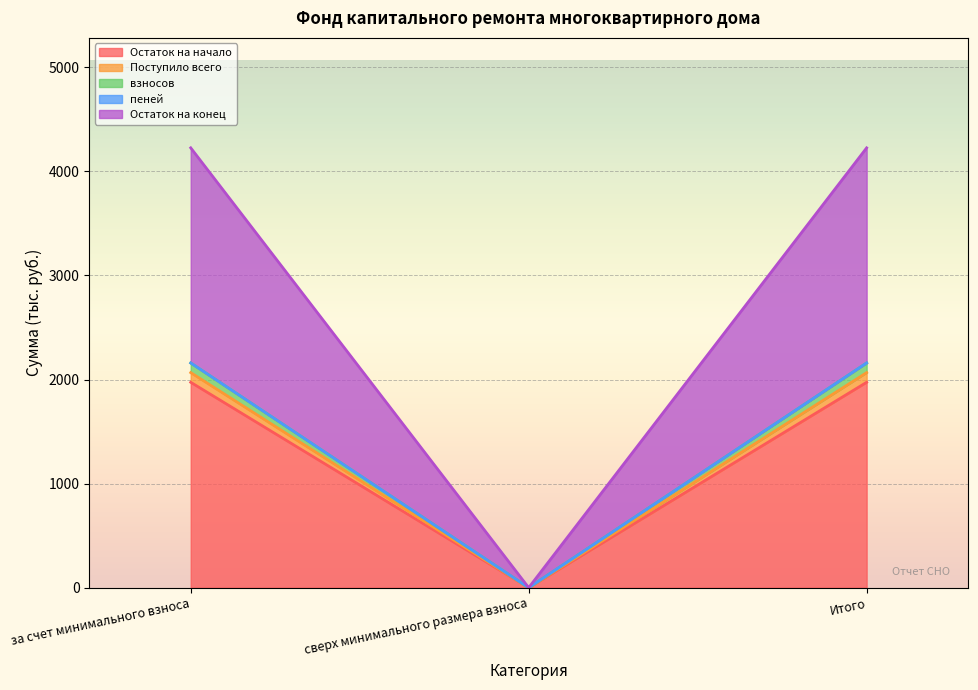

At how many categories does at least one series exceed 3513?

2